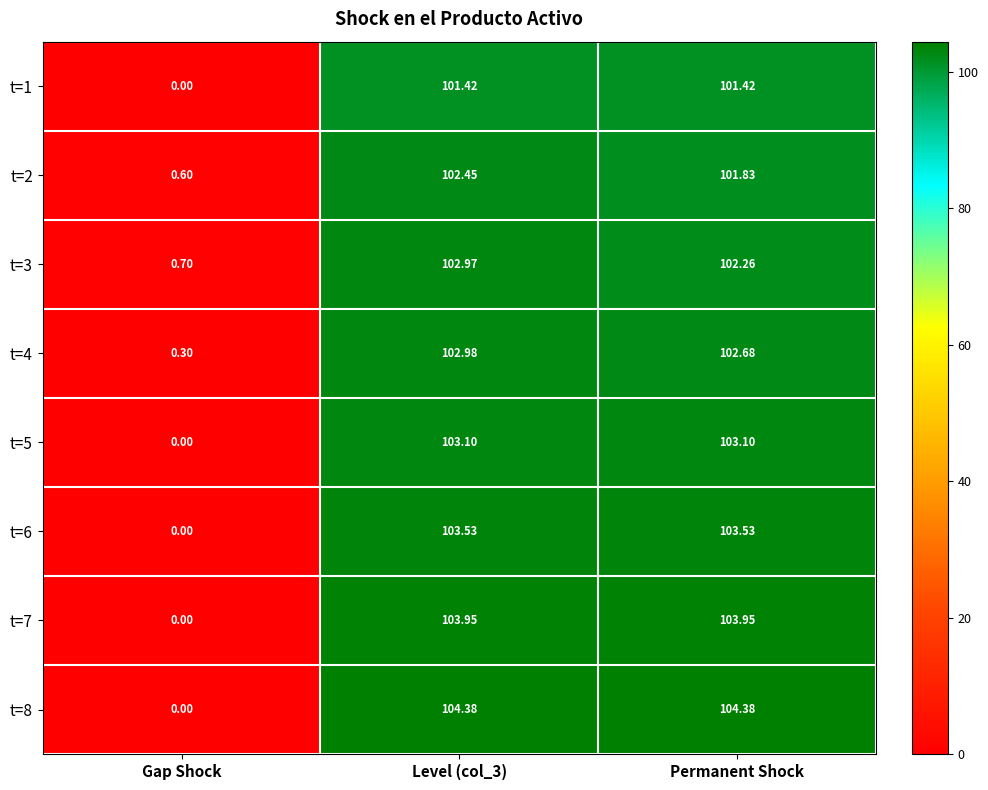

Where is t=1 nearest to the value 50?

Gap Shock